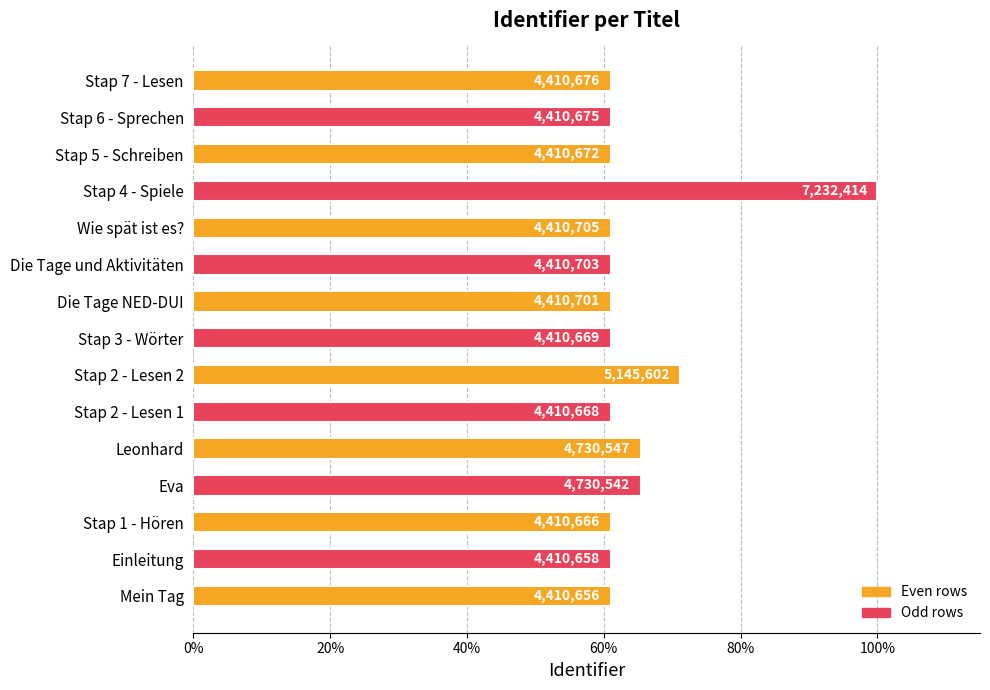

What is the minimum value shown in the chart?

61.0